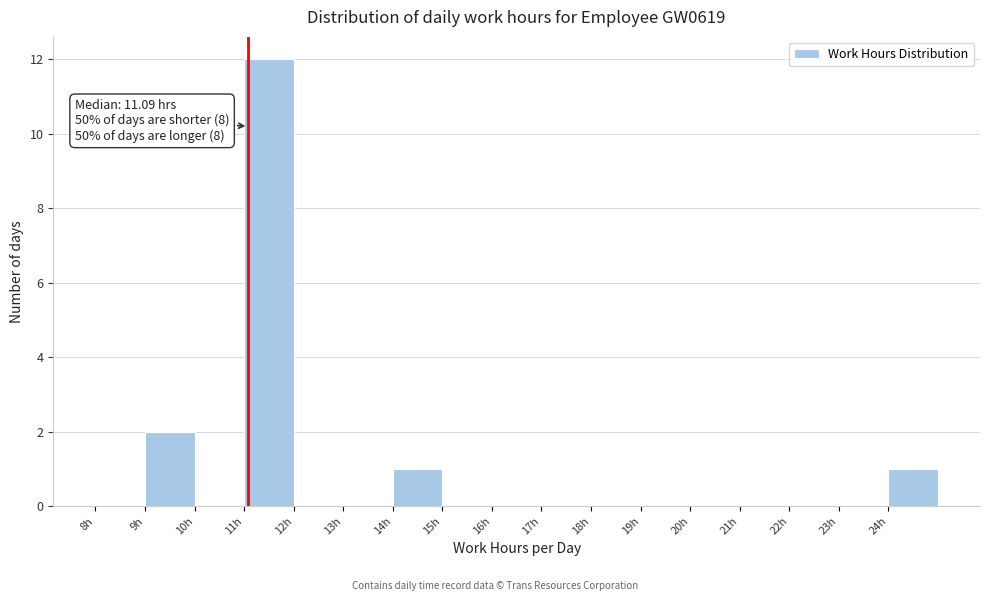

Over which range of the x-axis is the bar tallest?

11 to 12